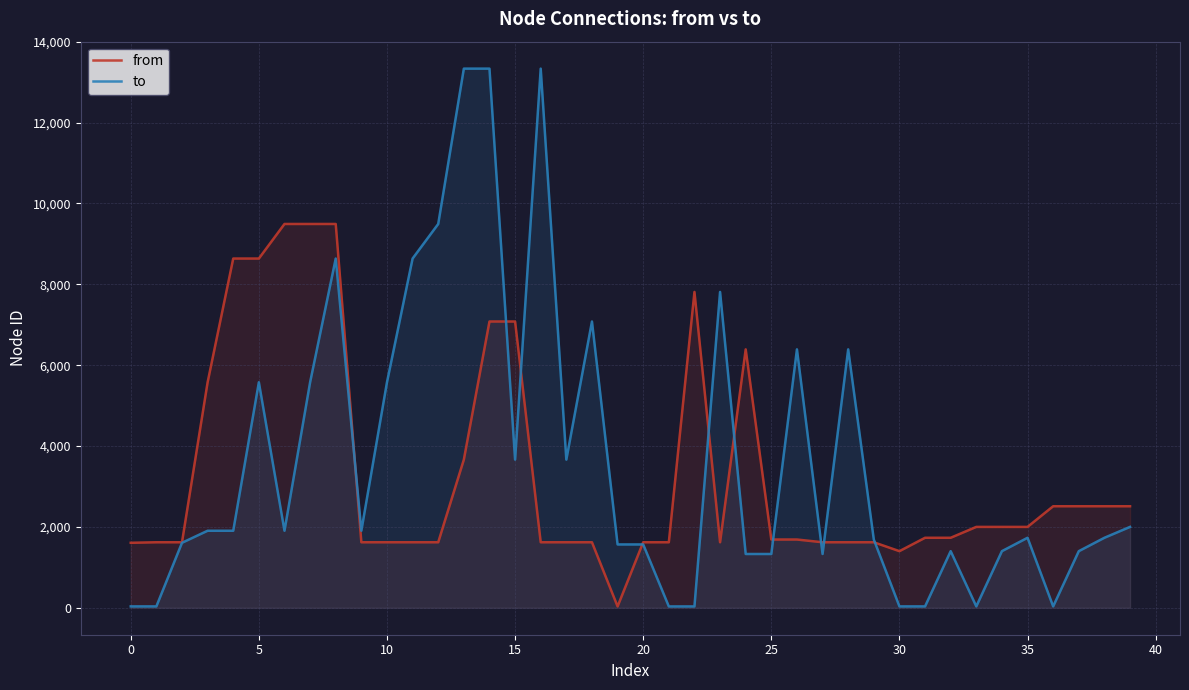

What is the spread (max minus min) of values at 30?

1366